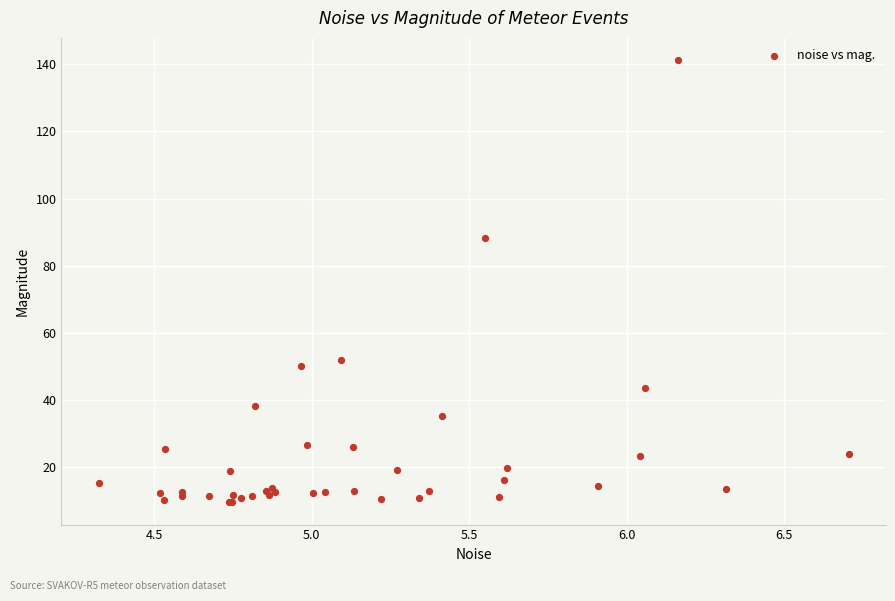

What Y value in the scatter plot is closest to 75?

88.3